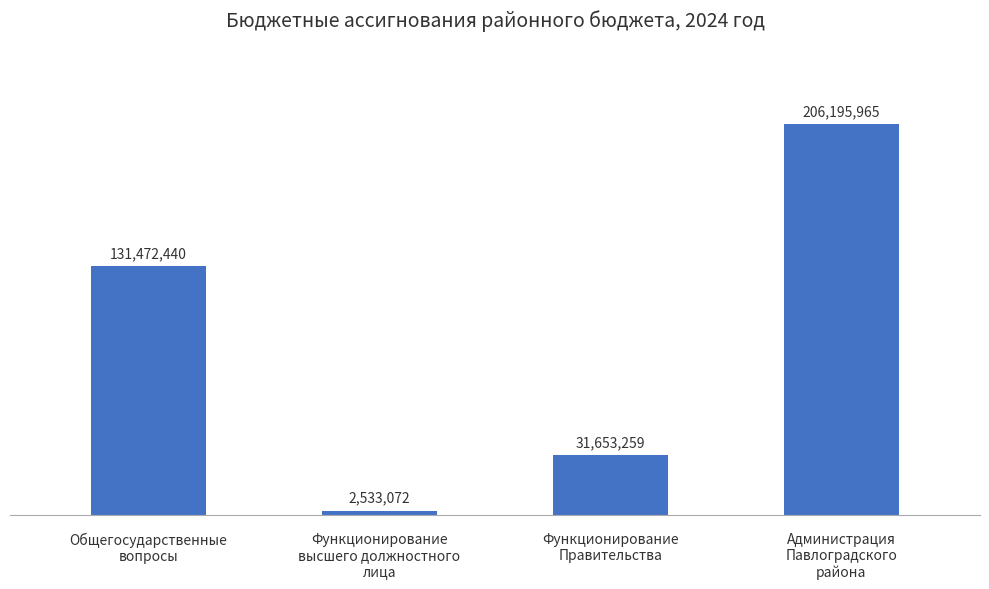

The value at Функционирование
Правительства is 20664347.3. True or false?

False